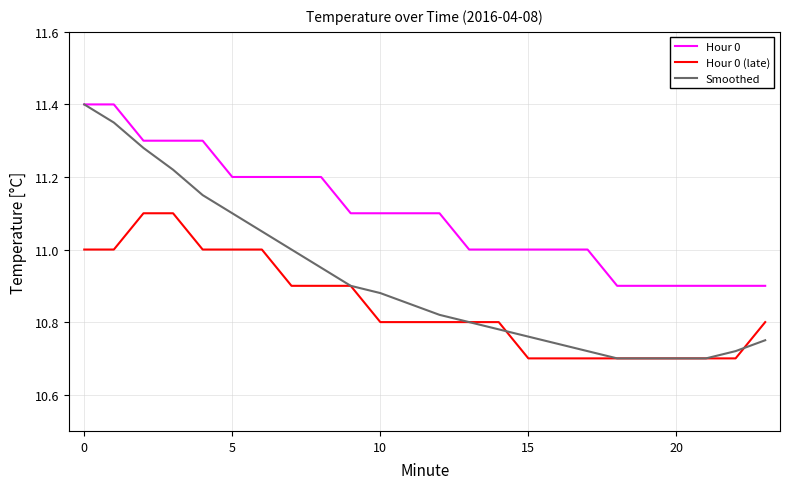

Which series has the largest range (max minus min)?

Smoothed